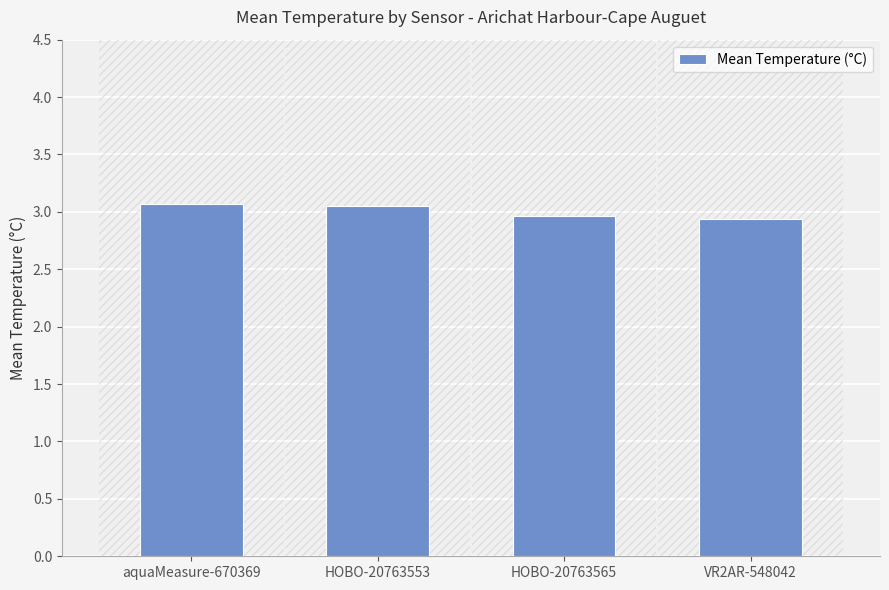

What is the sum of the values at HOBO-20763565 and aquaMeasure-670369?

6.0